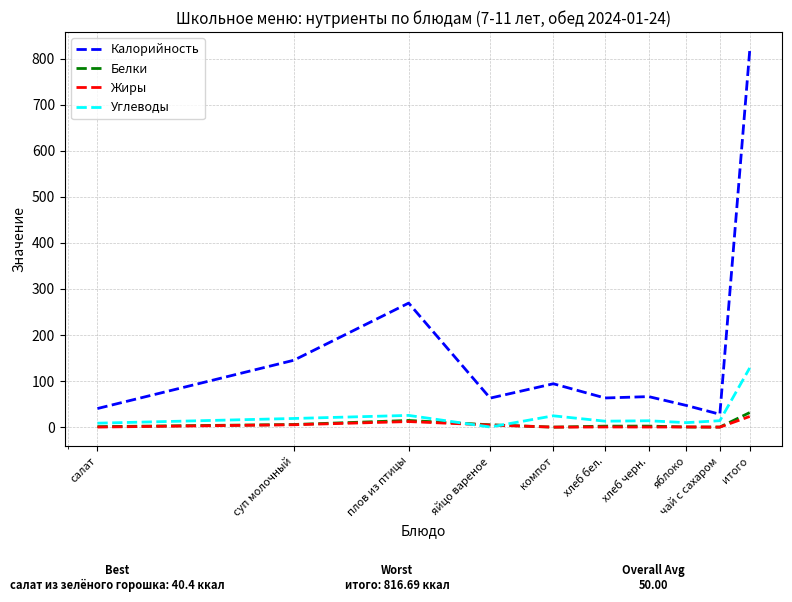

Which series has the widest spread of values?

Калорийность